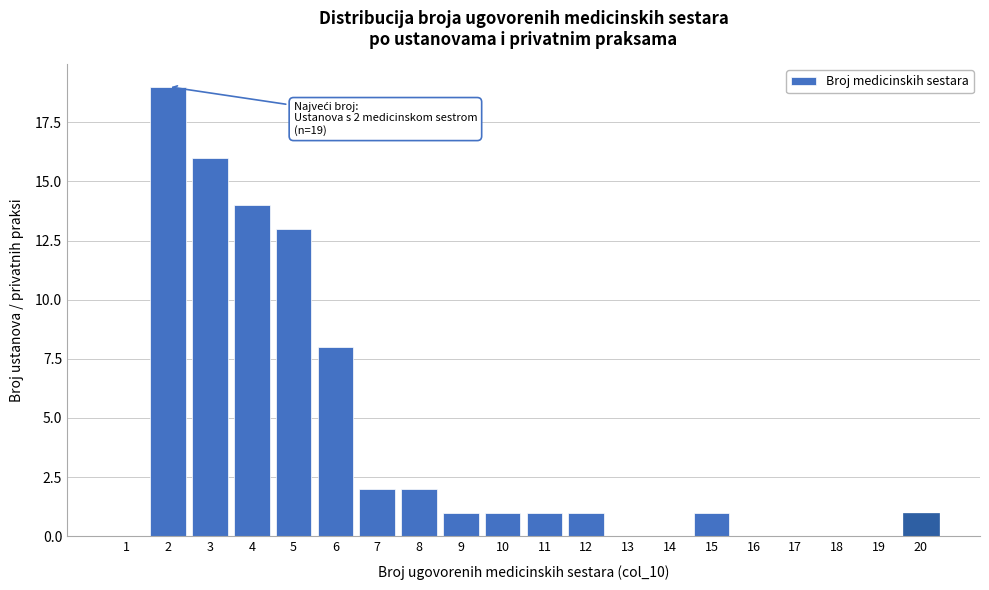

Reading left to right, extract all data points from this chart.

1=0	2=19	3=16	4=14	5=13	6=8	7=2	8=2	9=1	10=1	11=1	12=1	13=0	14=0	15=1	16=0	17=0	18=0	19=0	20=1